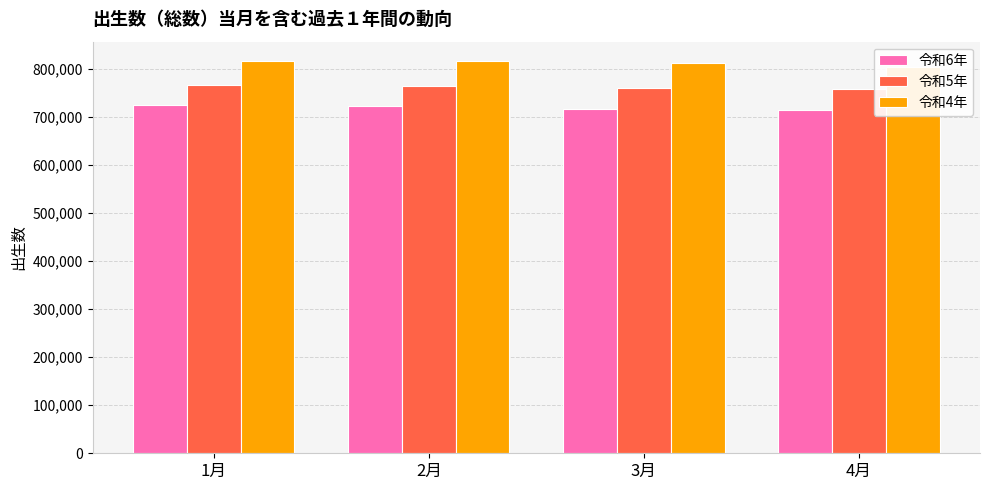

What is the label of the 3rd bar from the right?

2月